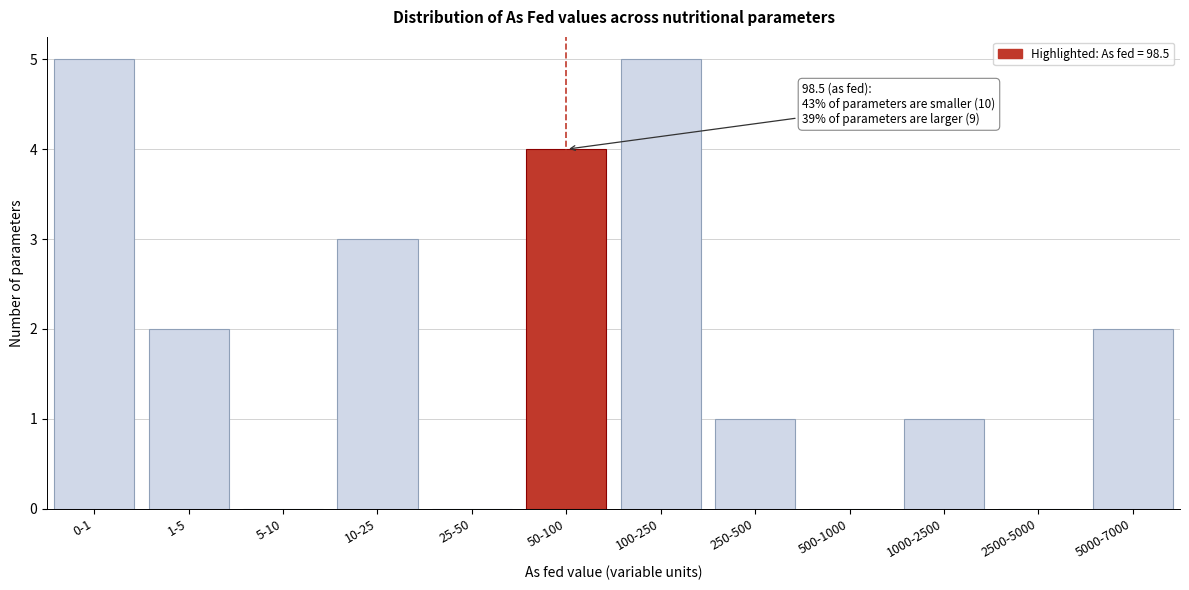

Reading left to right, what are all the values shown in this chart?

0-1=5	1-5=2	5-10=0	10-25=3	25-50=0	50-100=4	100-250=5	250-500=1	500-1000=0	1000-2500=1	2500-5000=0	5000-7000=2